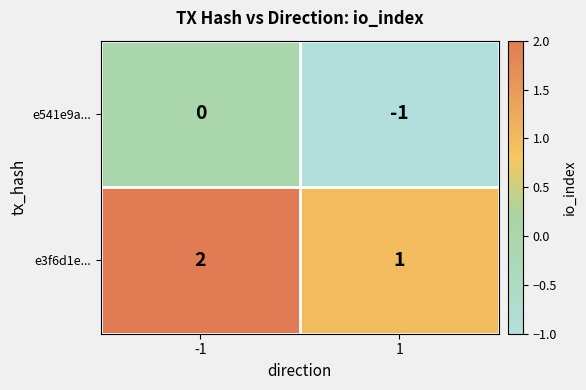

Is the value of e3f6d1e... at -1 greater than the value of e541e9a... at -1?

Yes